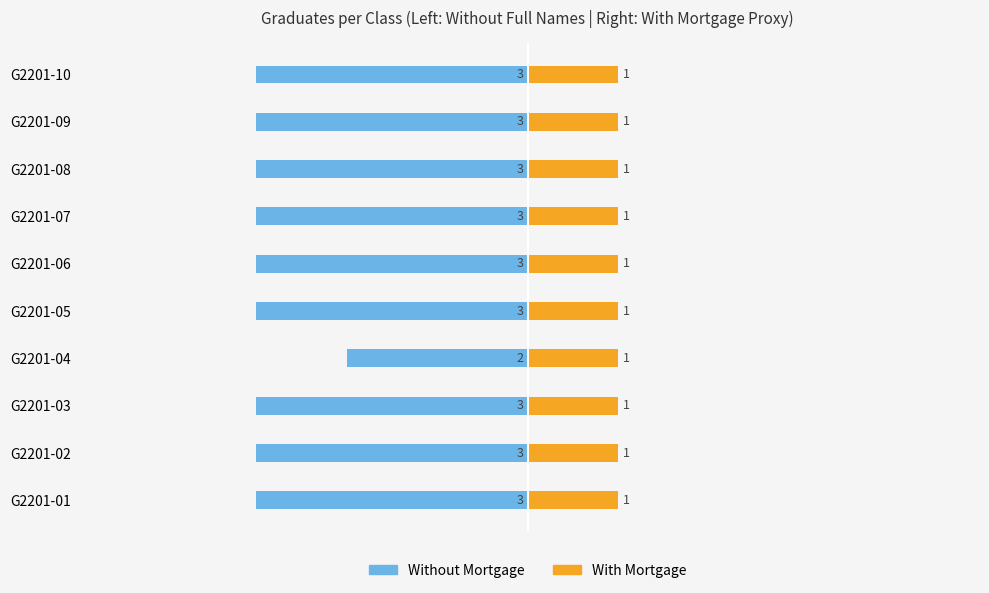

Is it true that Without Mortgage equals -3.0 at G2201-09?

True